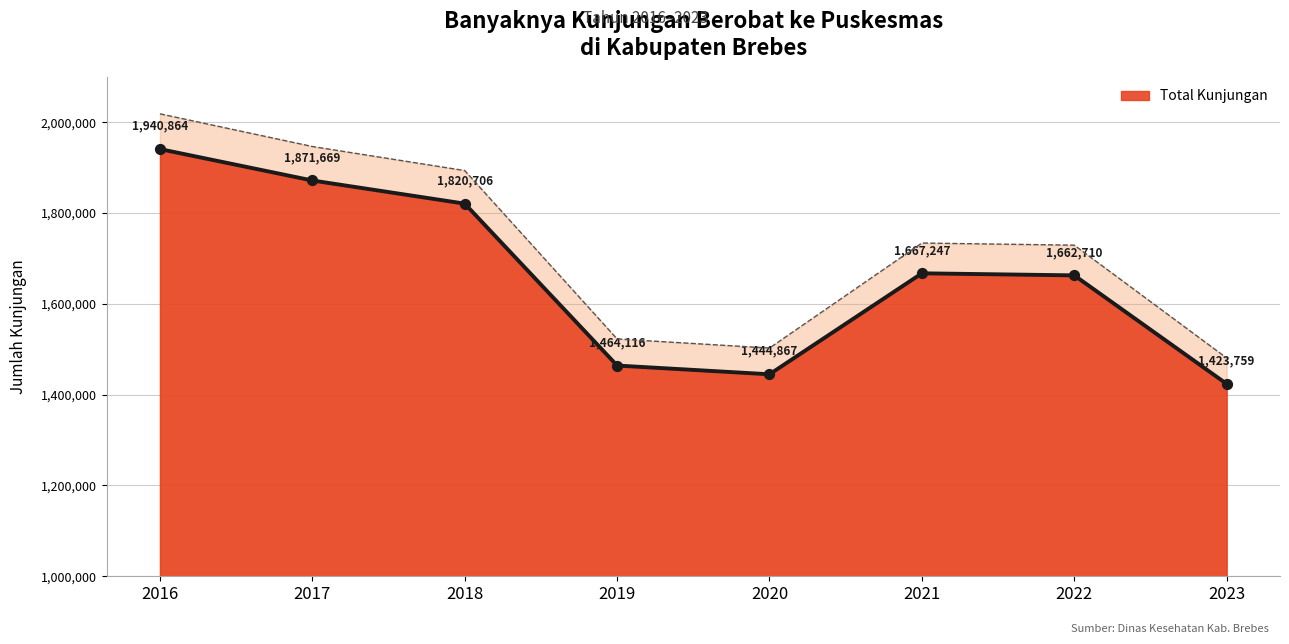

Between 2016 and 2018, which is larger?

2016